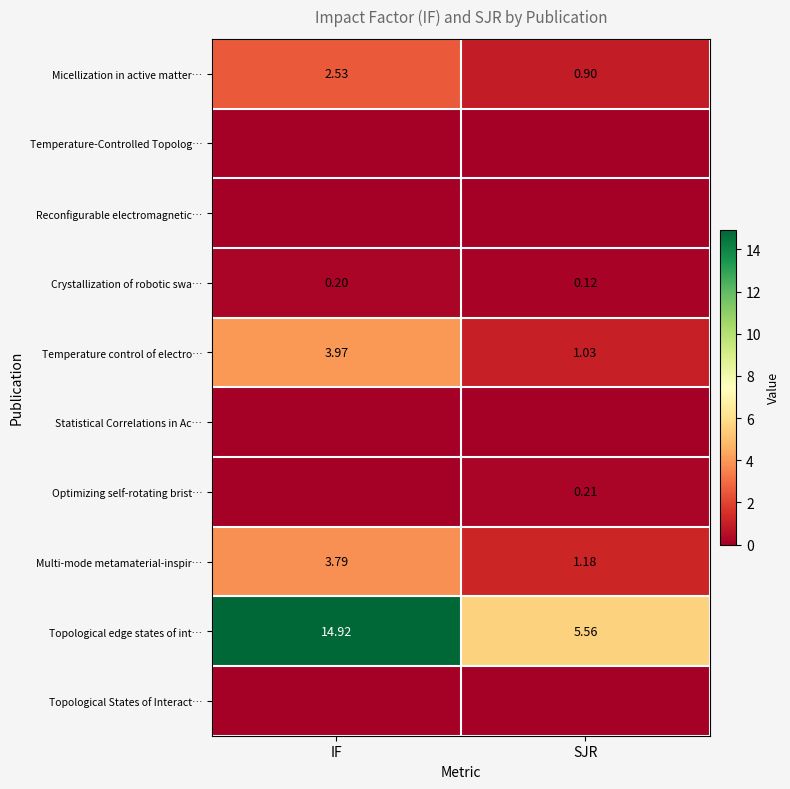

At which label does Crystallization of robotic swa… reach its peak?

IF